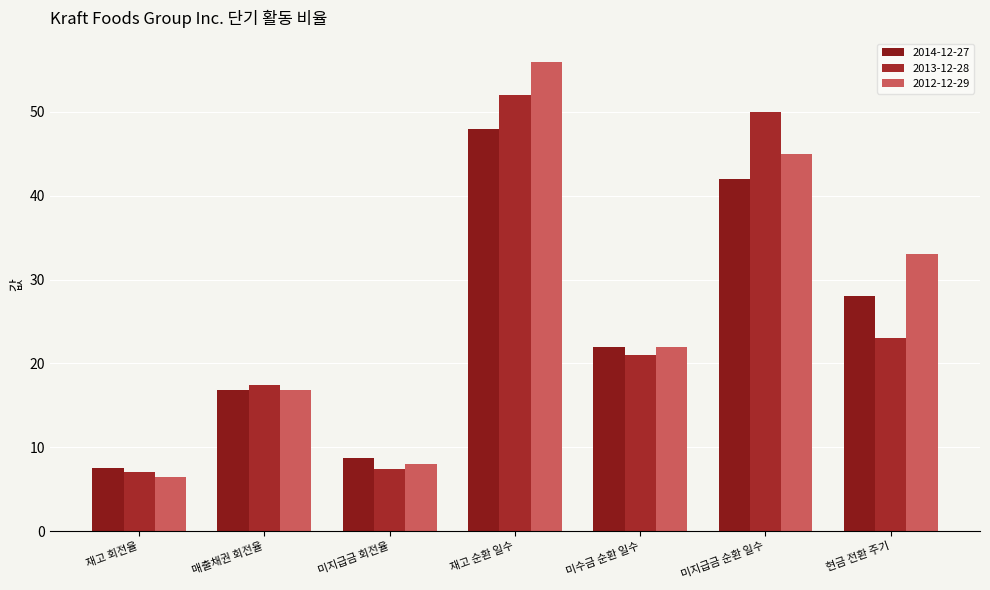

How many groups of bars are there?

7